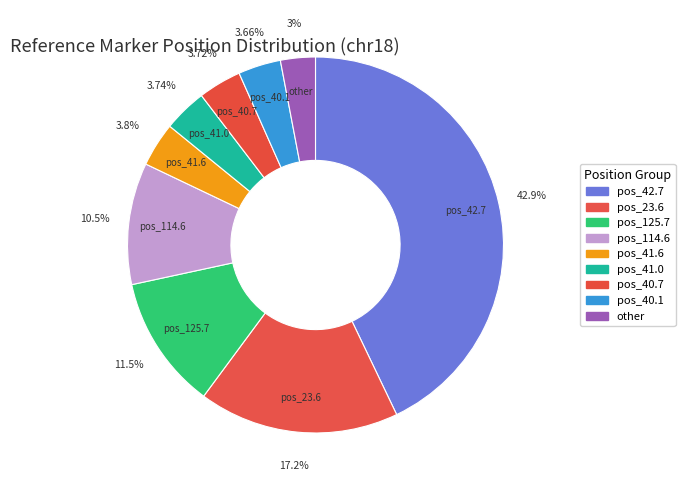

Does any single category account for the majority?

No